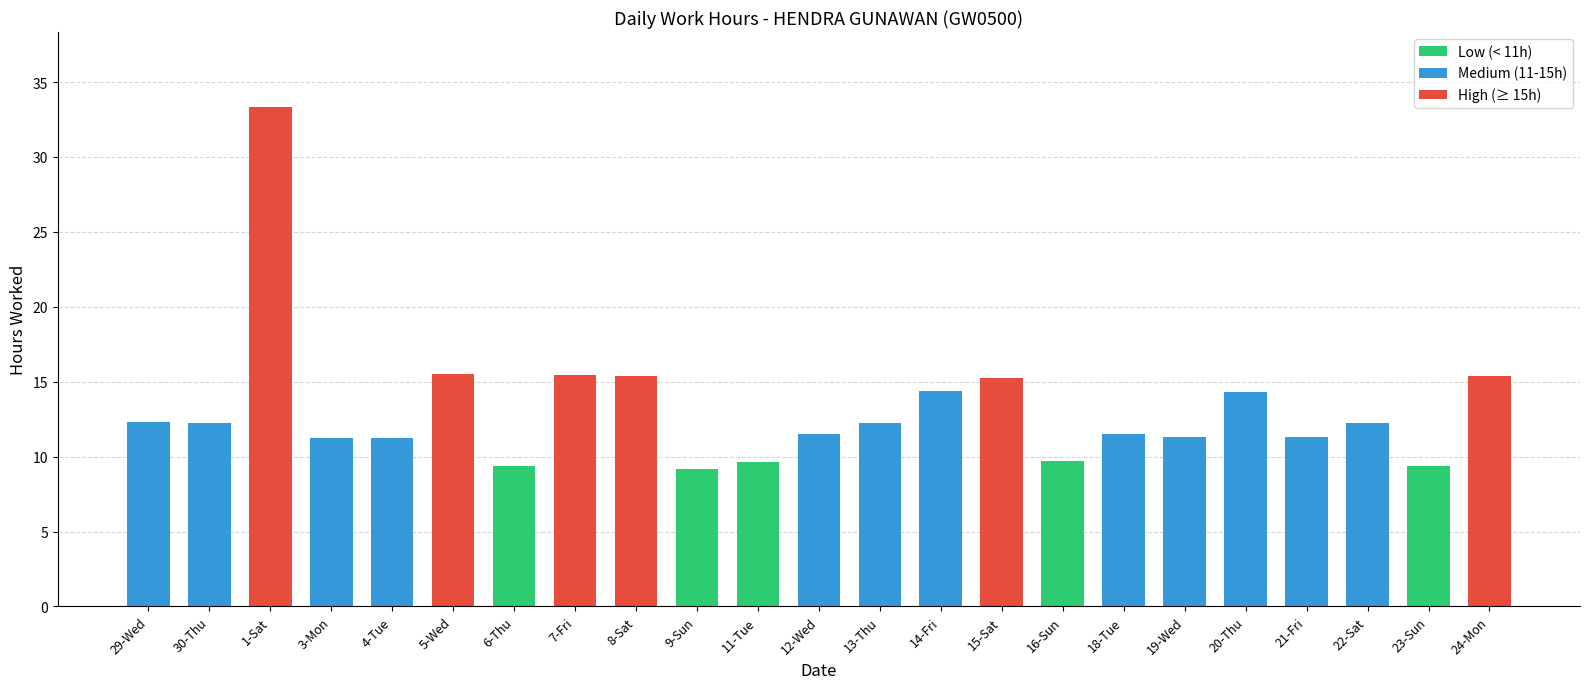

What is the change in value from 9-Sun to 24-Mon?

+6.2